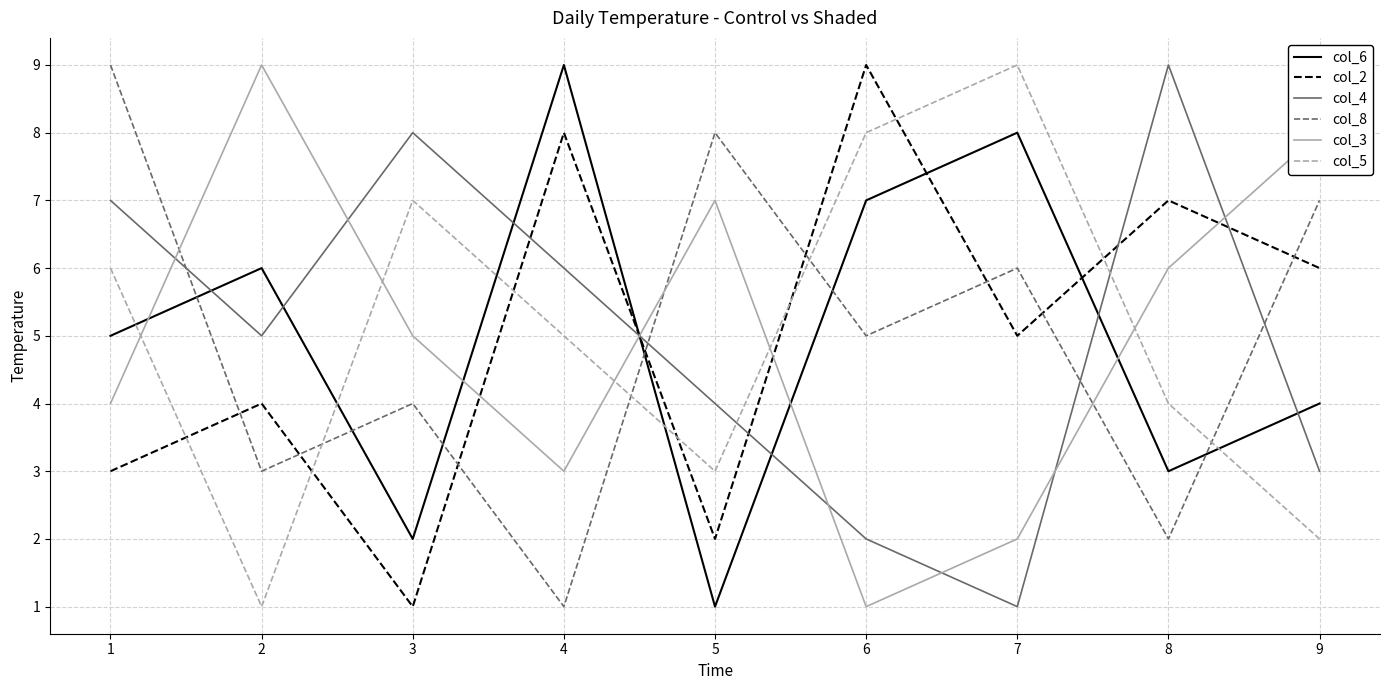

How many col_5 values are between 3 and 7?

5